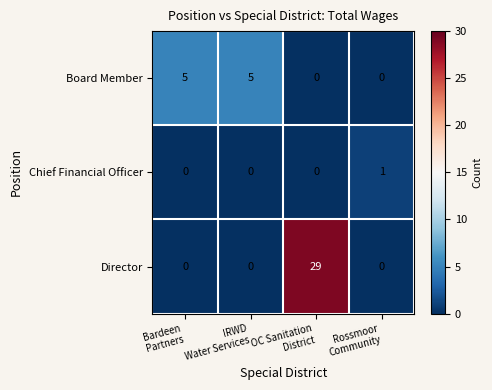

Rank the series by their average value, from highest to lowest.

Director, Board Member, Chief Financial Officer